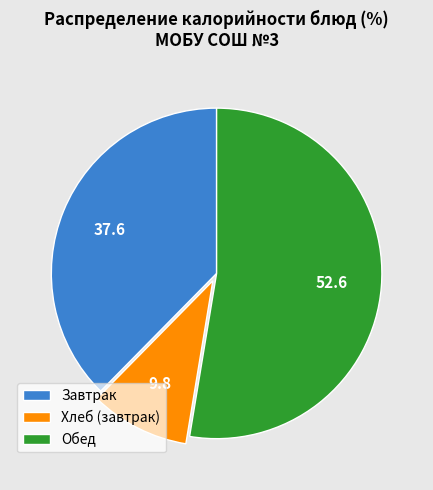

Count the number of slices in the pie.

3